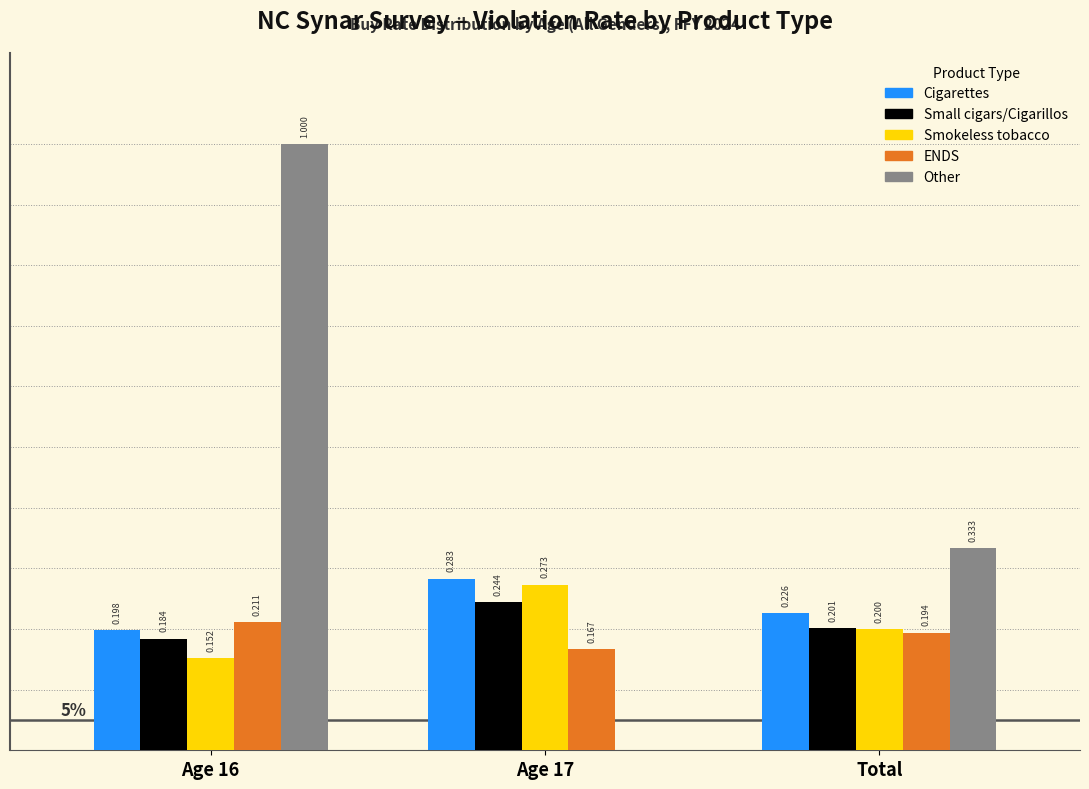

Which series has the largest total across all categories?

Other